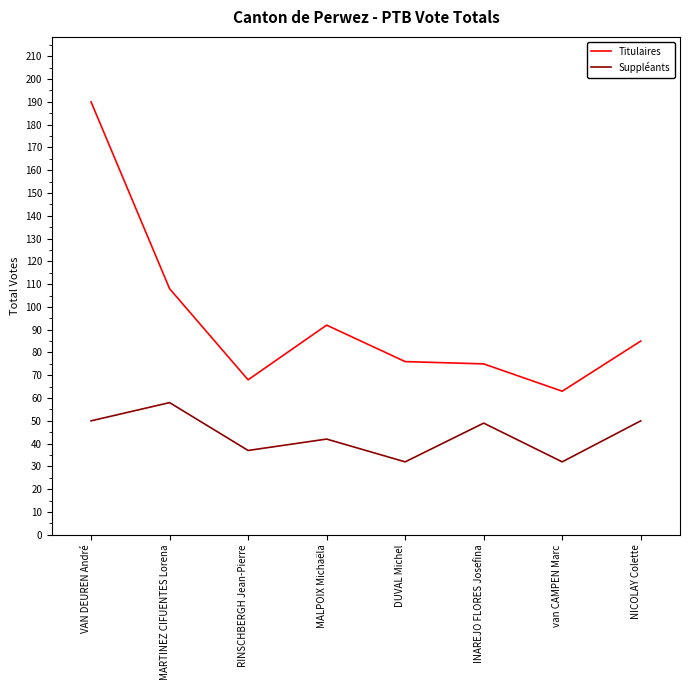

True or false: Suppléants and Titulaires cross at least once.

False